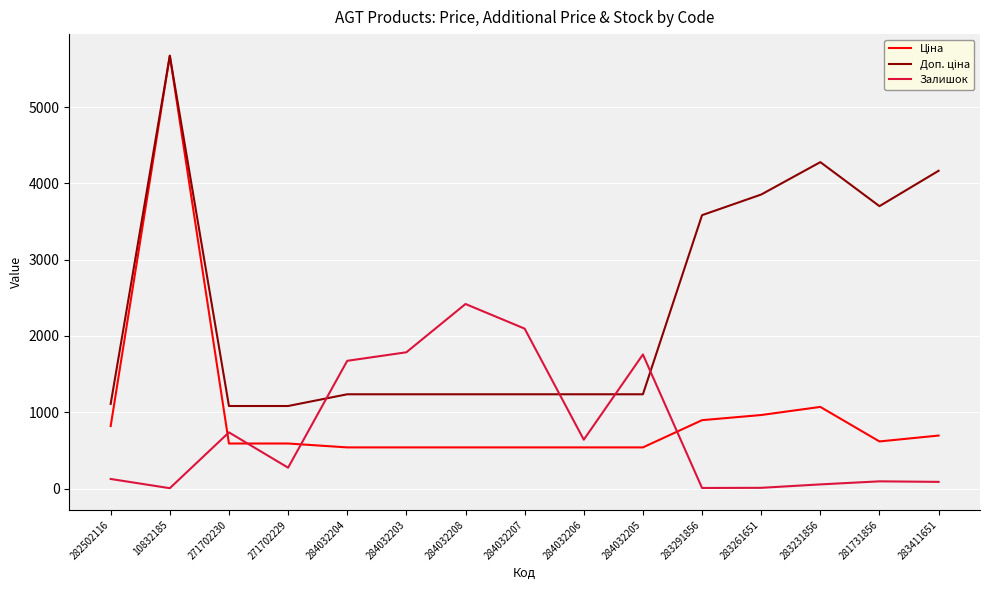

What is the greatest value displayed?

5673.8